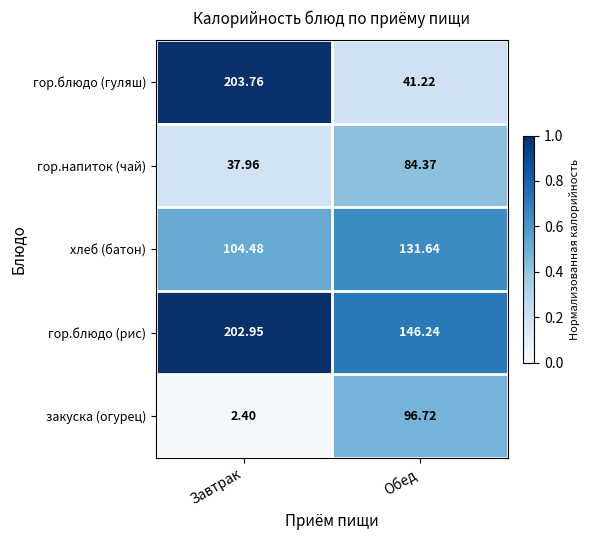

Between Завтрак and Обед, which series saw the biggest shift?

гор.блюдо (гуляш)